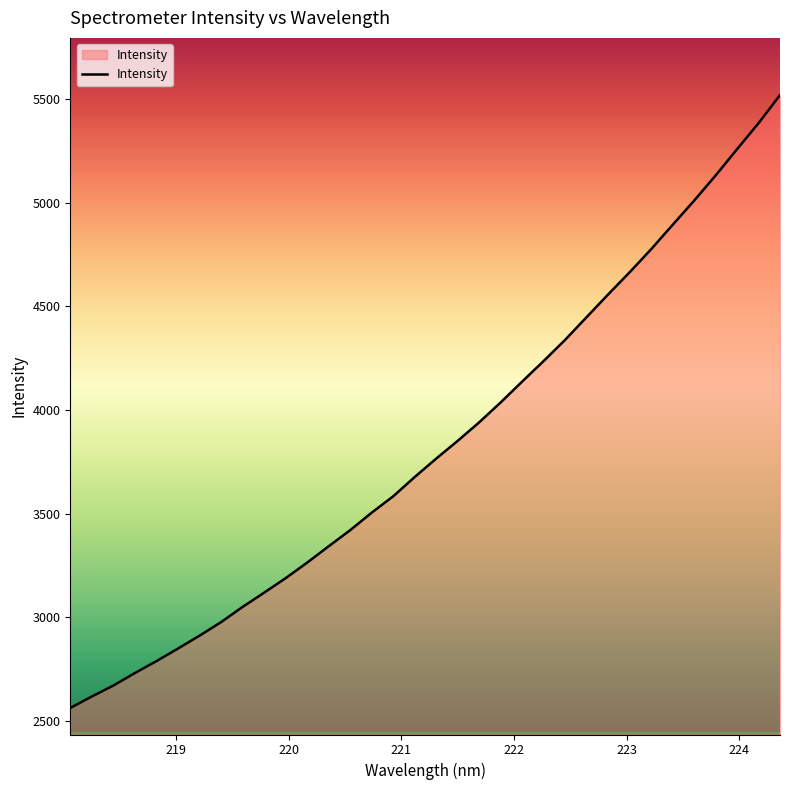

What is the sum of all values?

130188.6